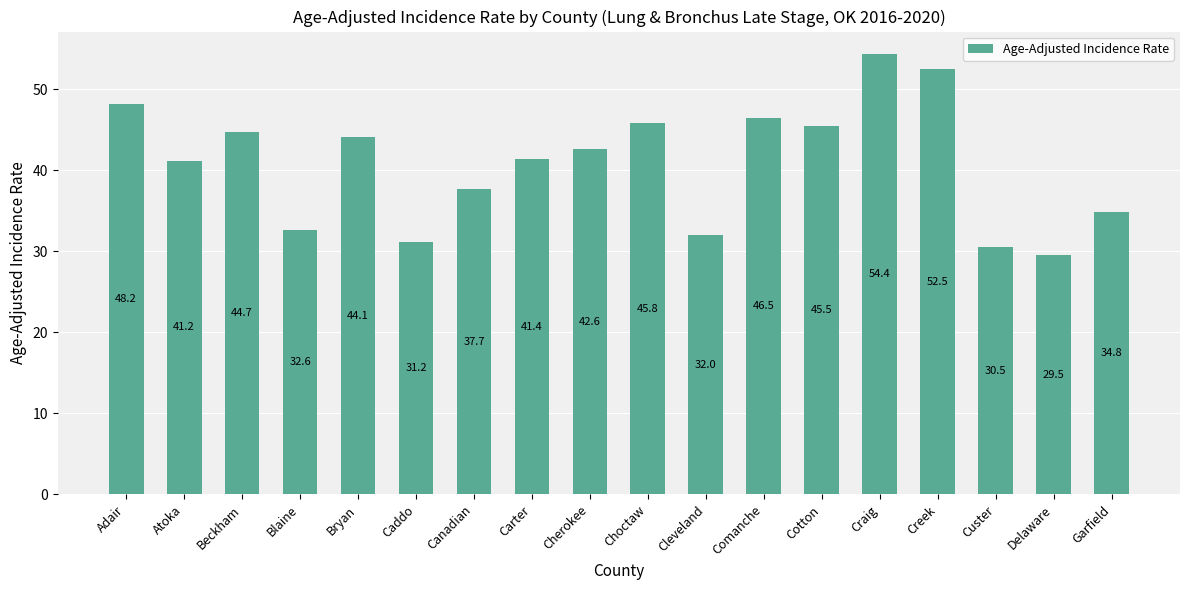

How many data points does each series have?

18